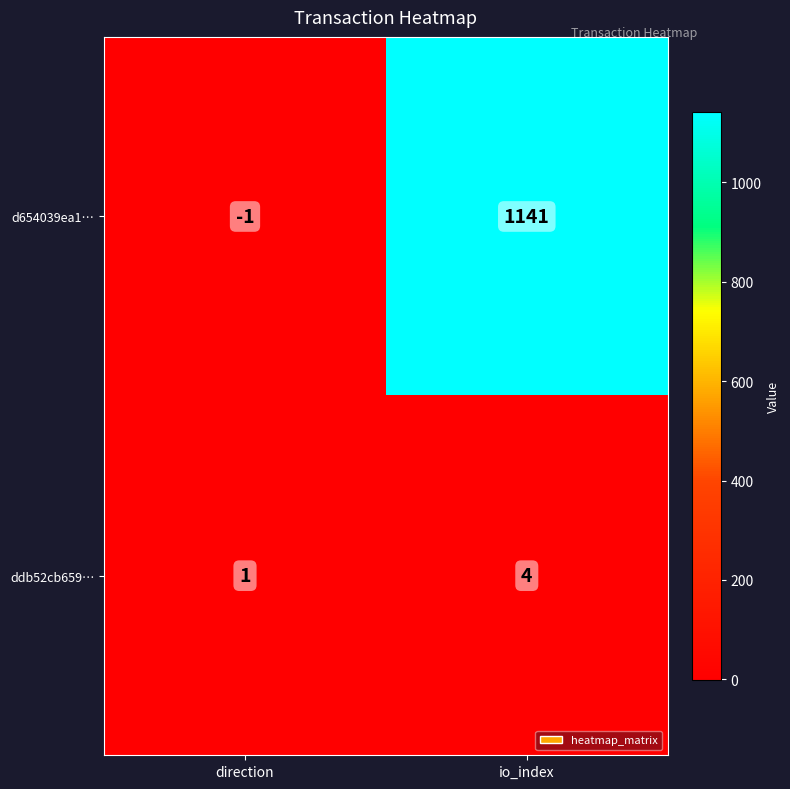

Reading left to right, transcribe all the data shown in this chart.

d654039ea1…: -1	1141
ddb52cb659…: 1	4